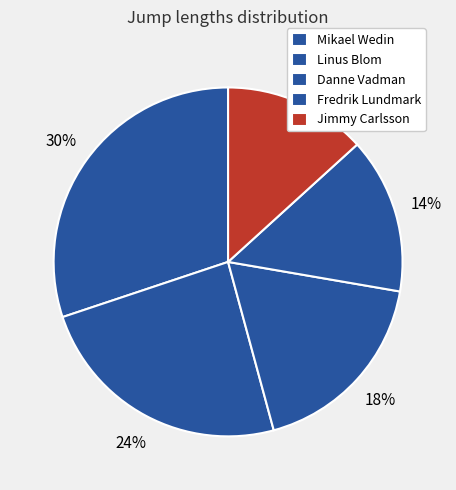

Is there any slice that represents more than half of the pie?

No